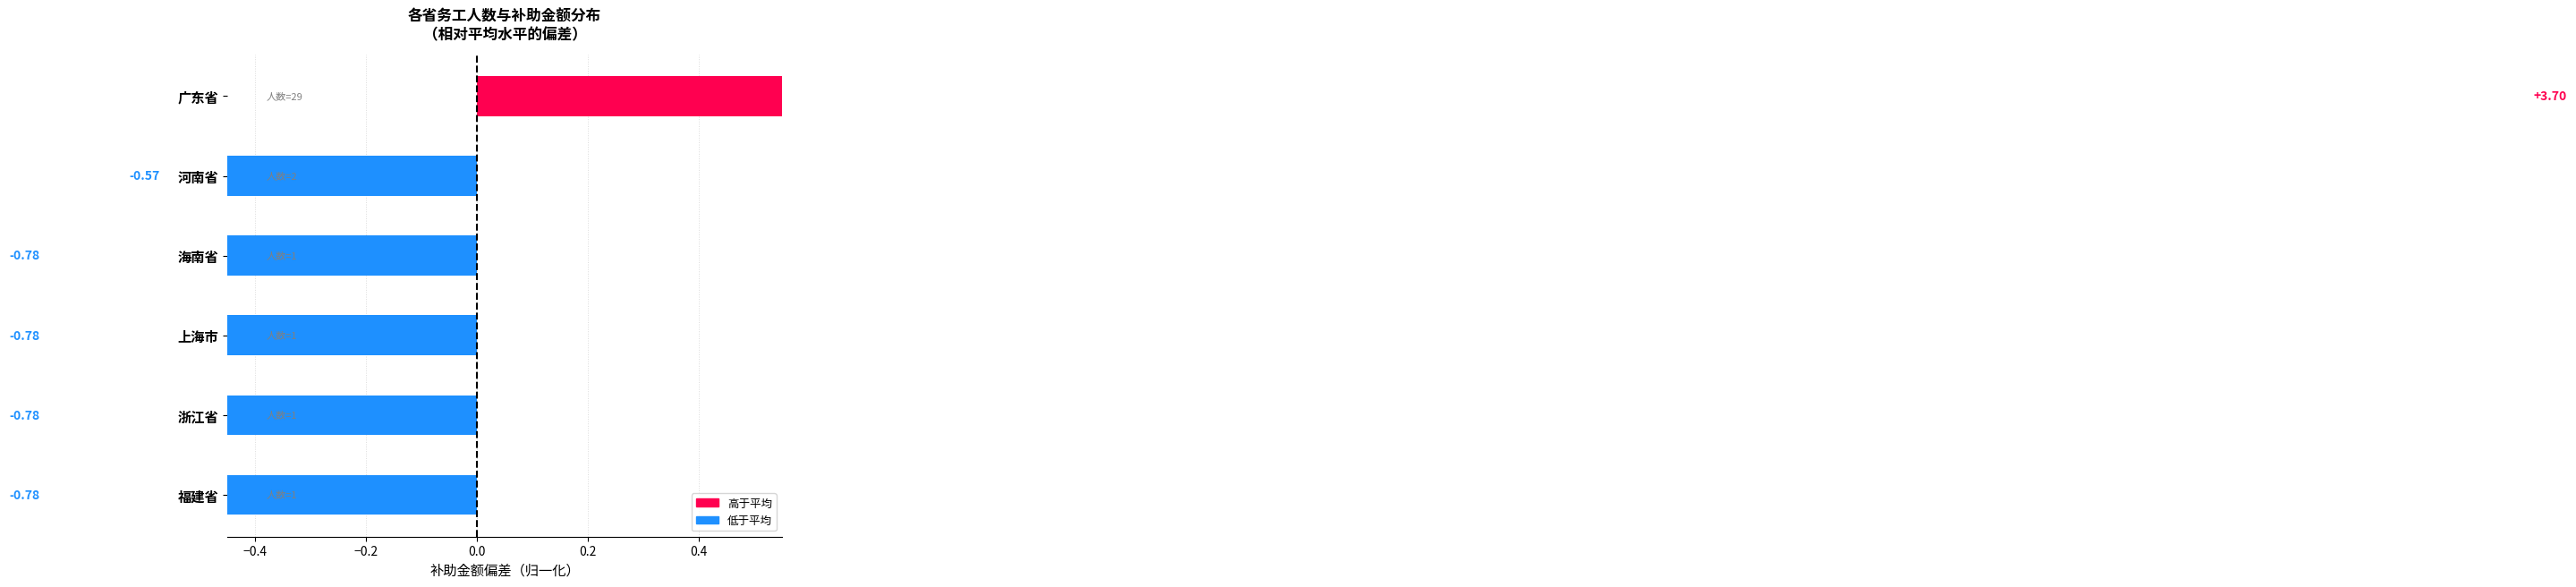

How many values are above zero?

1